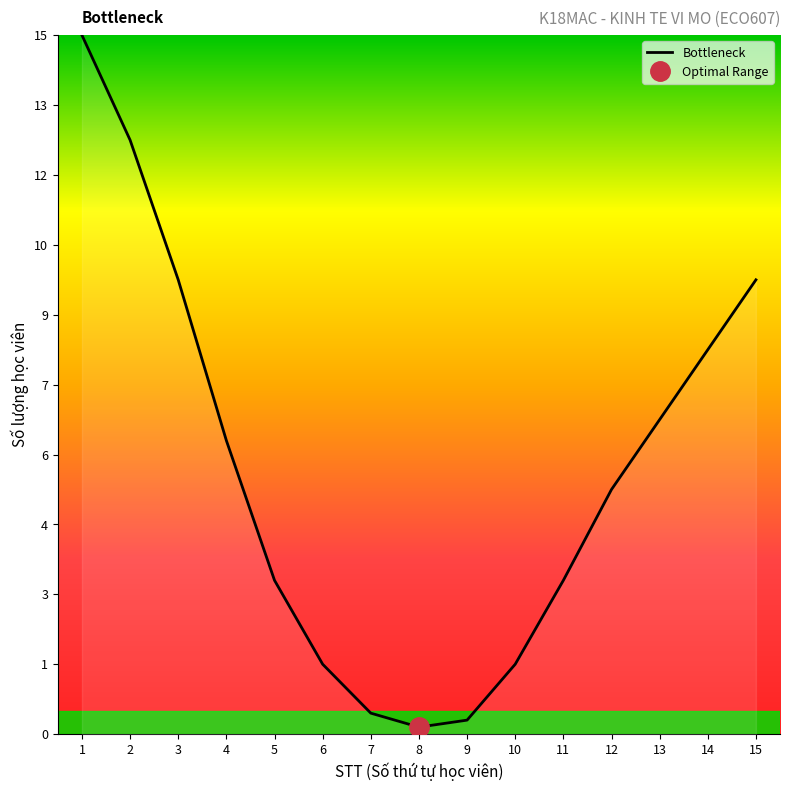

What is the sum of all values?

84.3